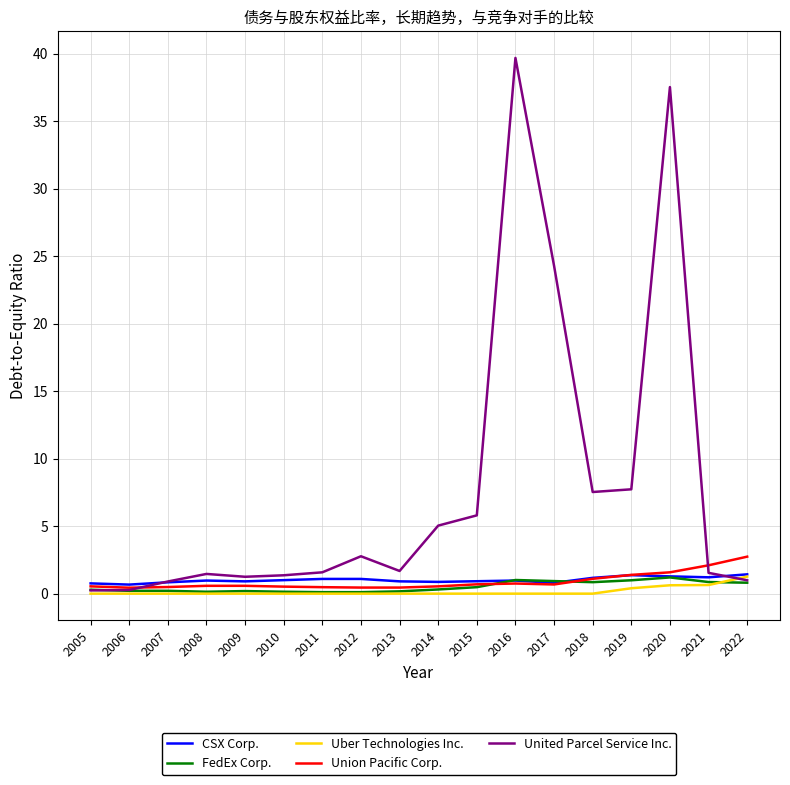

Does the chart have visible grid lines?

Yes